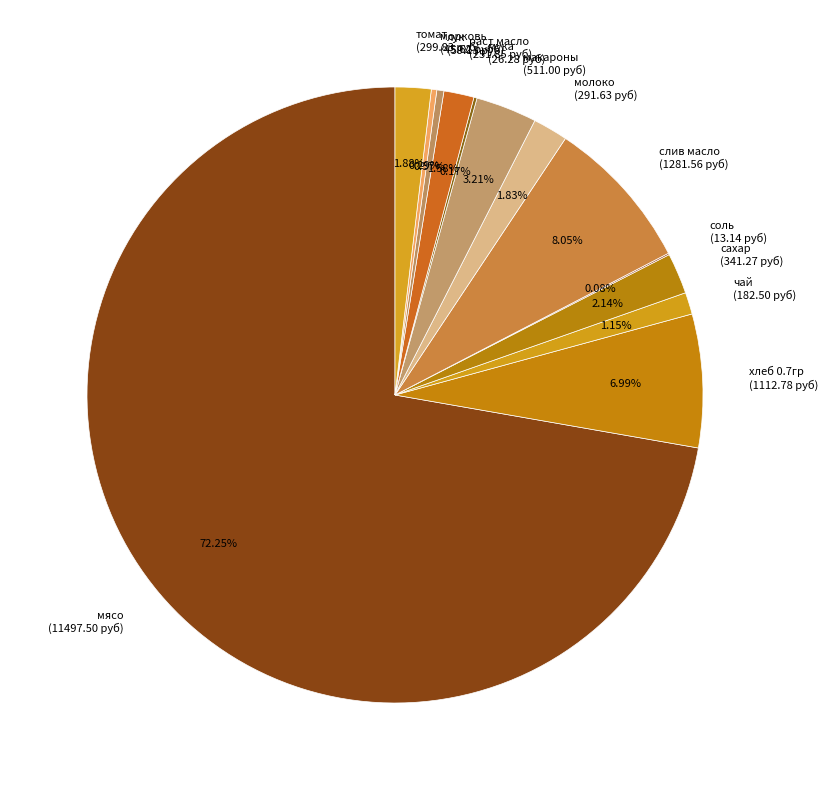

Between сахар (341.27 руб) and слив масло (1281.56 руб), which is larger?

слив масло (1281.56 руб)